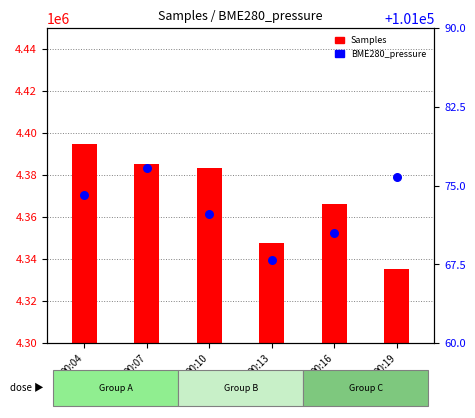

What are all the series names shown in the legend?

Samples, BME280_pressure